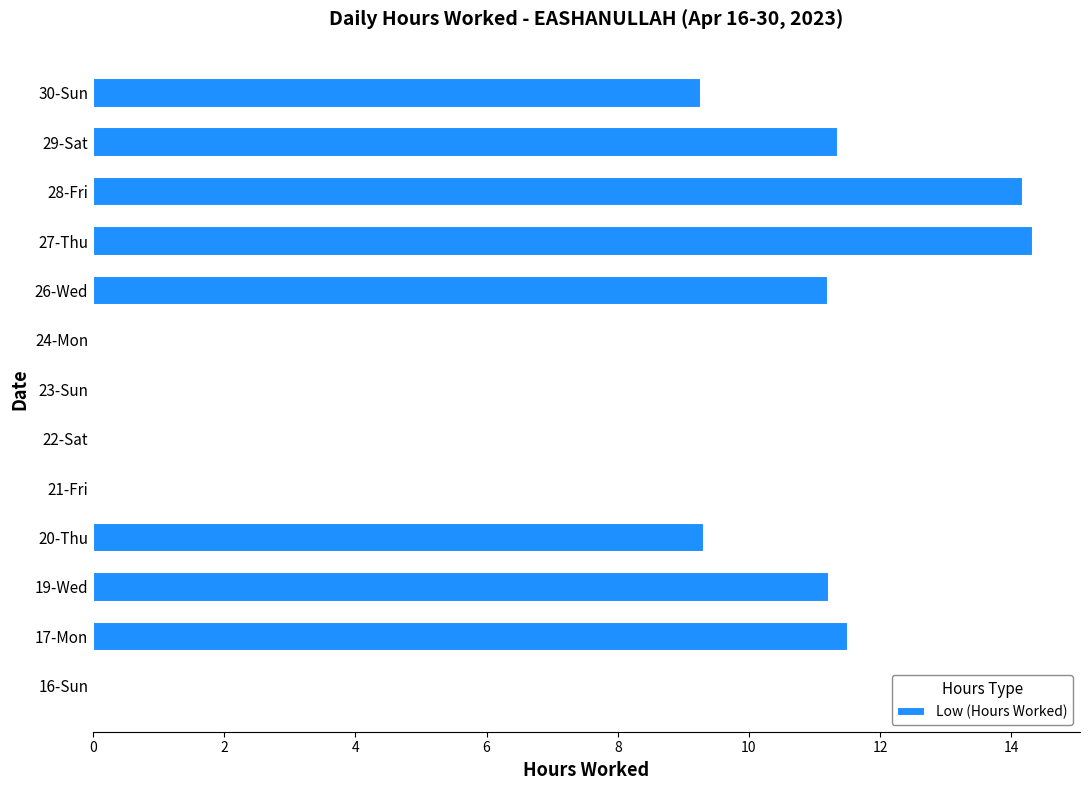

Count the number of data series in this chart.

1